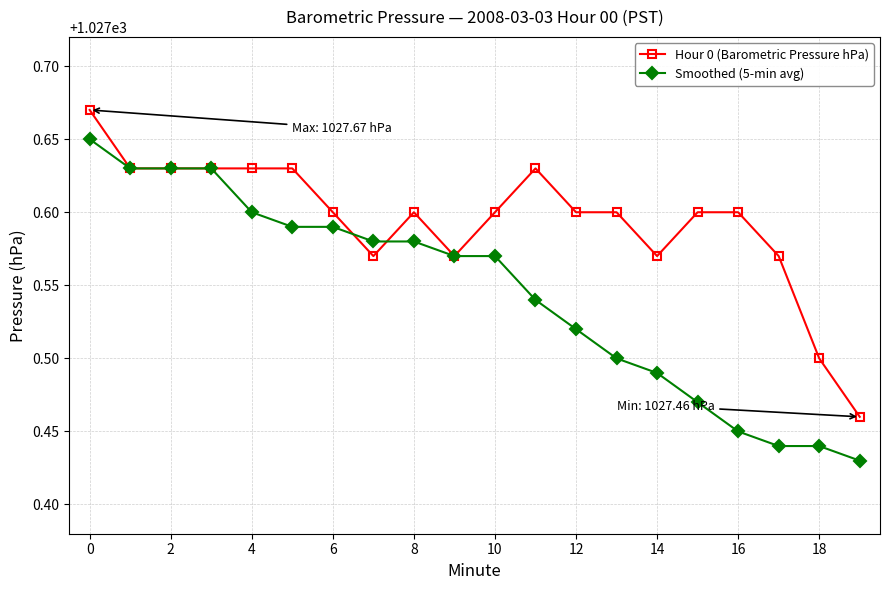

Which series has the largest range (max minus min)?

Smoothed (5-min avg)